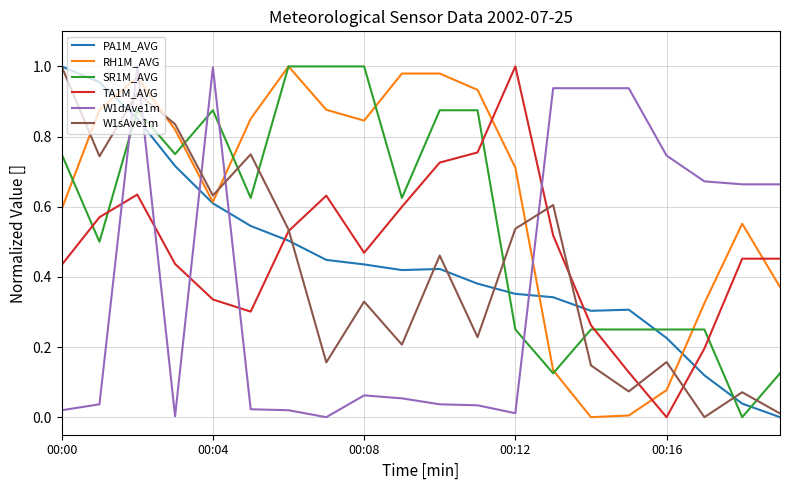

Which series has the largest total across all categories?

RH1M_AVG